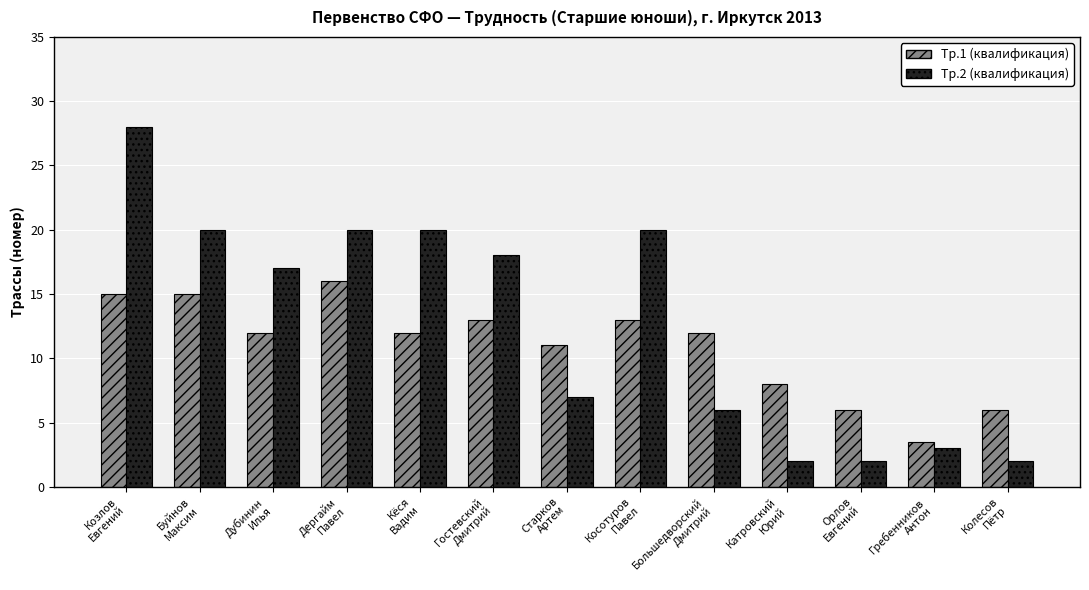

How many bars are there in each group?

2